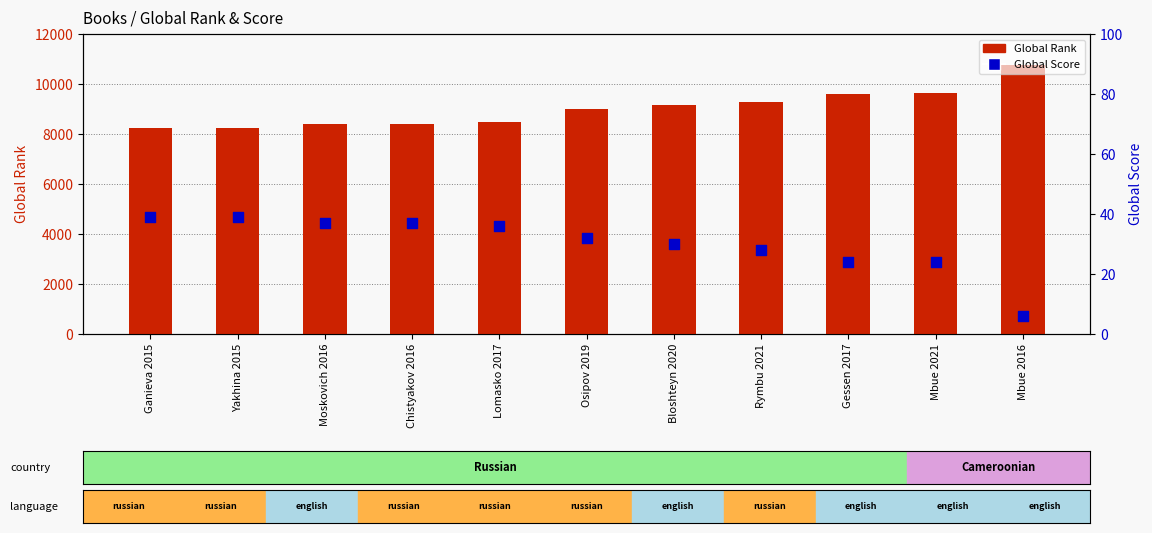

Is the value of Global Score at Mbue 2016 greater than the value of Global Rank at Yakhina 2015?

No